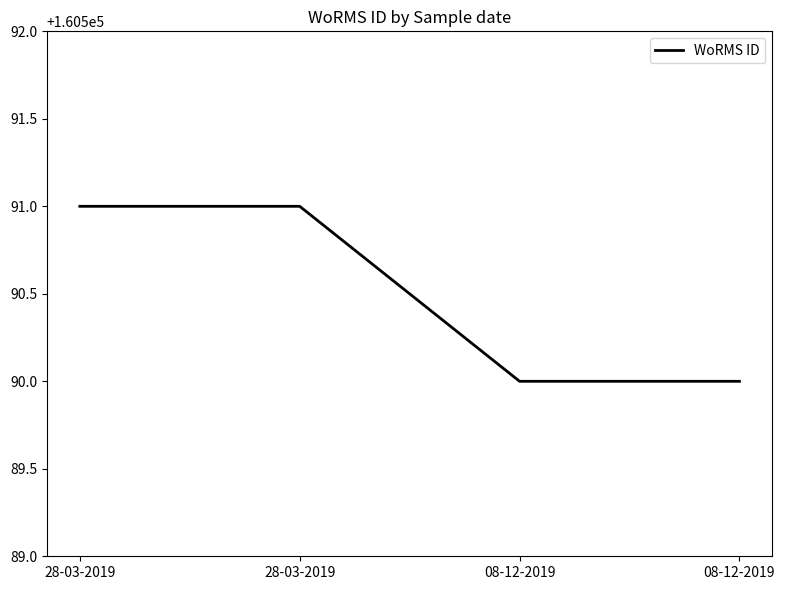

The value at 28-03-2019 is 109644. True or false?

False